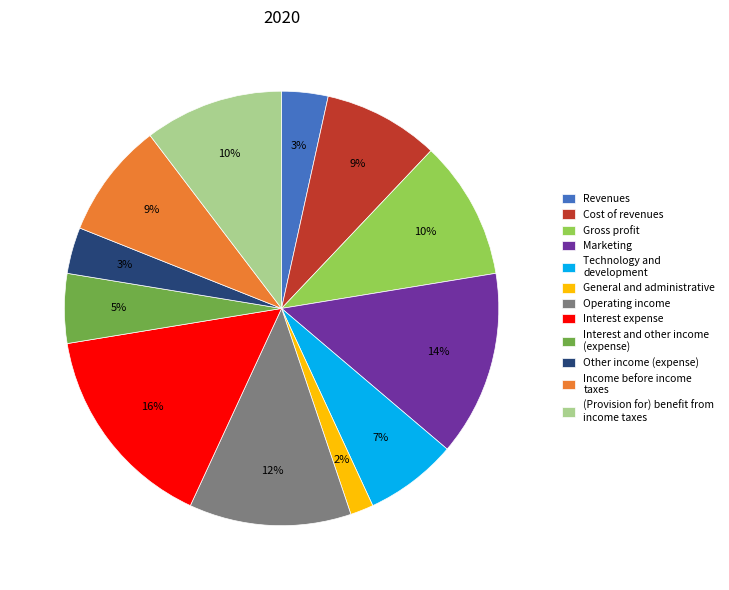

How many slices are in this pie chart?

12